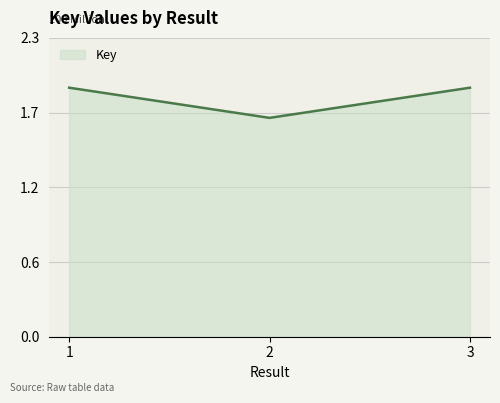

Does the chart display data point markers on the line(s)?

No